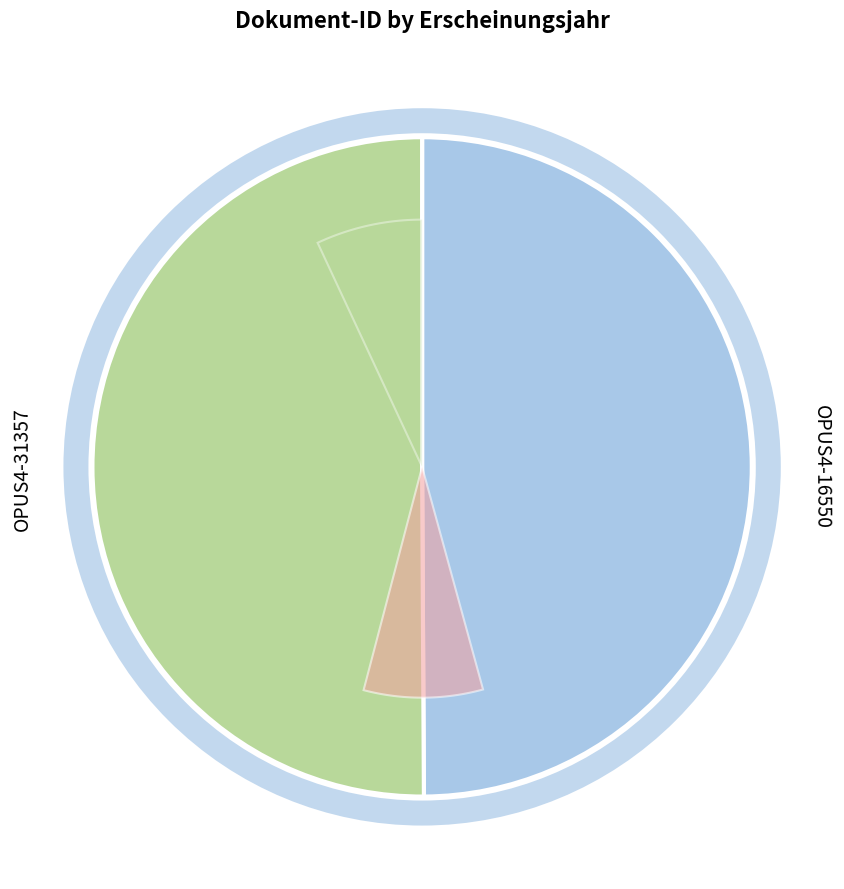

True or false: OPUS4-31357 accounts for 50% of the total.

True